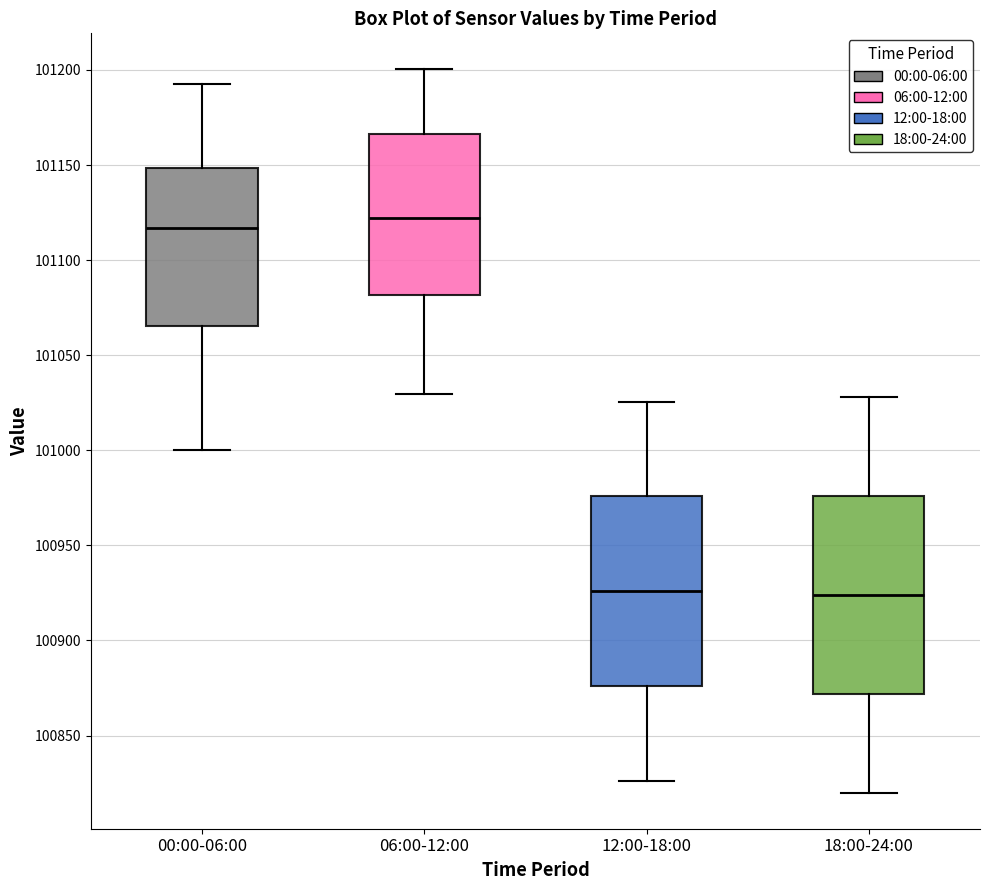

Where is the upper edge of the box for 12:00-18:00 on the y-axis? The values are not printed on the chart, so give them approximately, as read against the axis.

100975